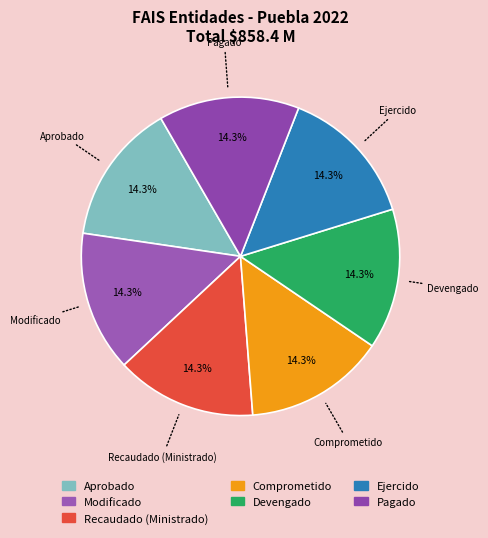

Combined, do Modificado and Comprometido account for over 50%?

No